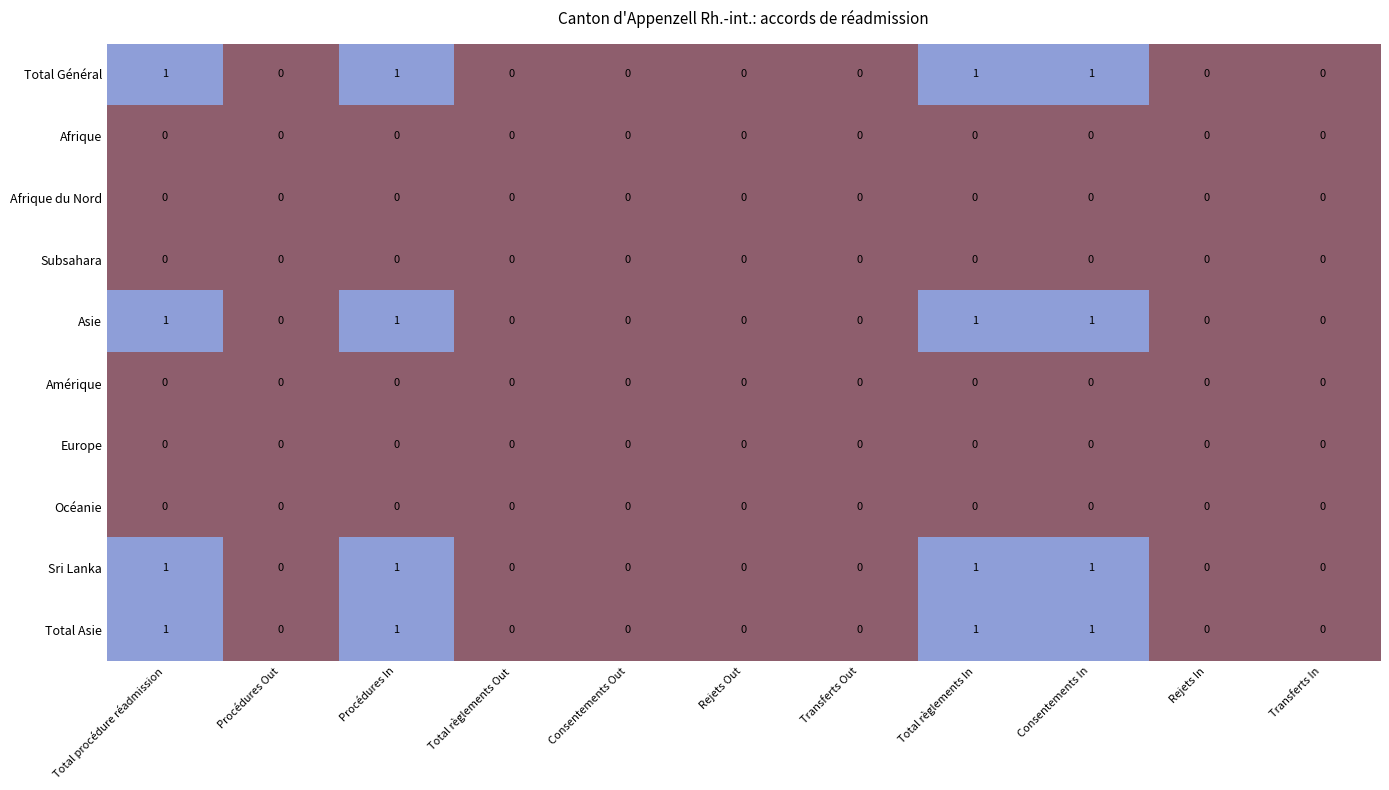

The Afrique series shows 0 at Transferts In. True or false?

True